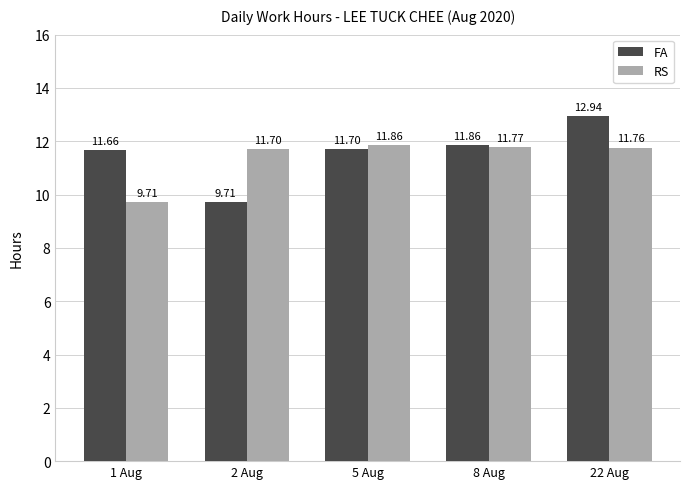

Where does the RS series first go above 11?

2 Aug